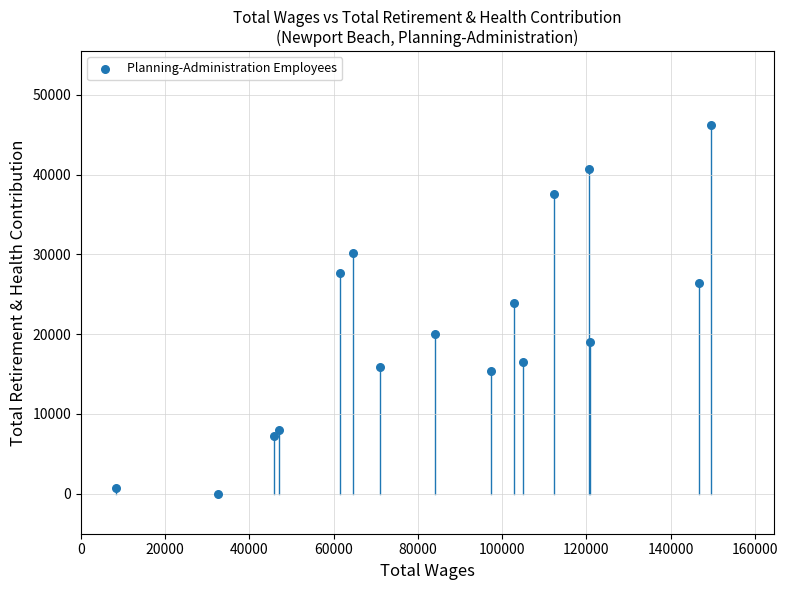

What Y value in the scatter plot is closest to 23103?

23865